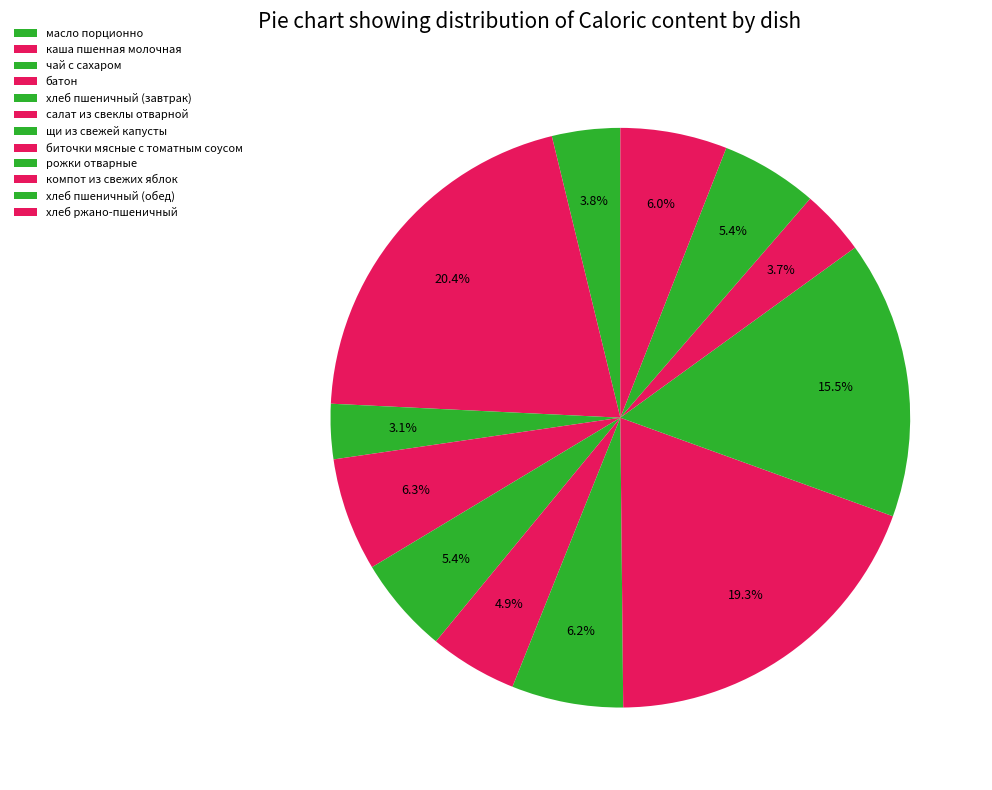

Which has a higher value, биточки мясные с томатным соусом or хлеб пшеничный (обед)?

биточки мясные с томатным соусом